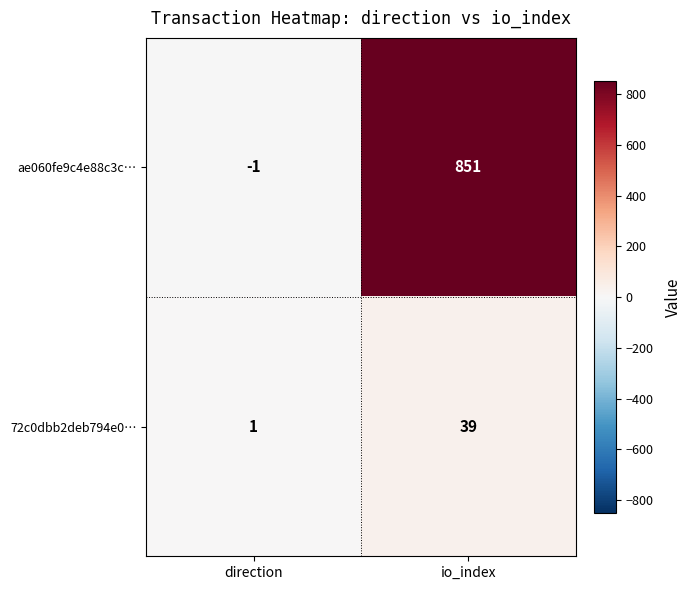

How many negative values does the ae060fe9c4e88c3c… series have?

1